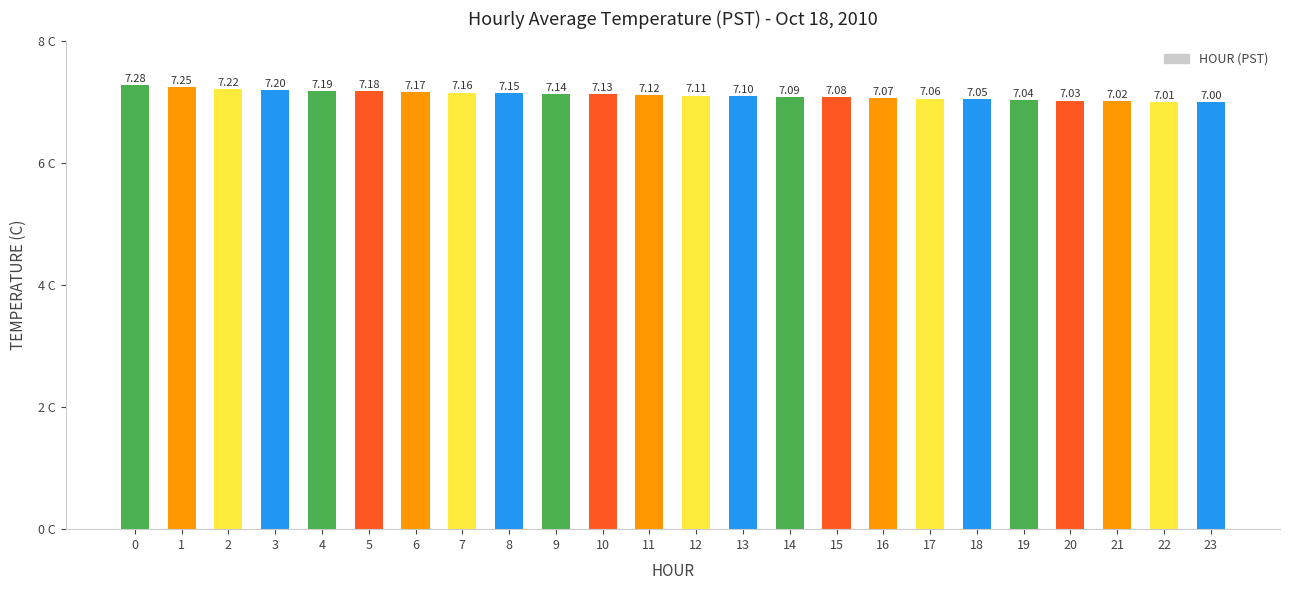

What is the average value?

7.1